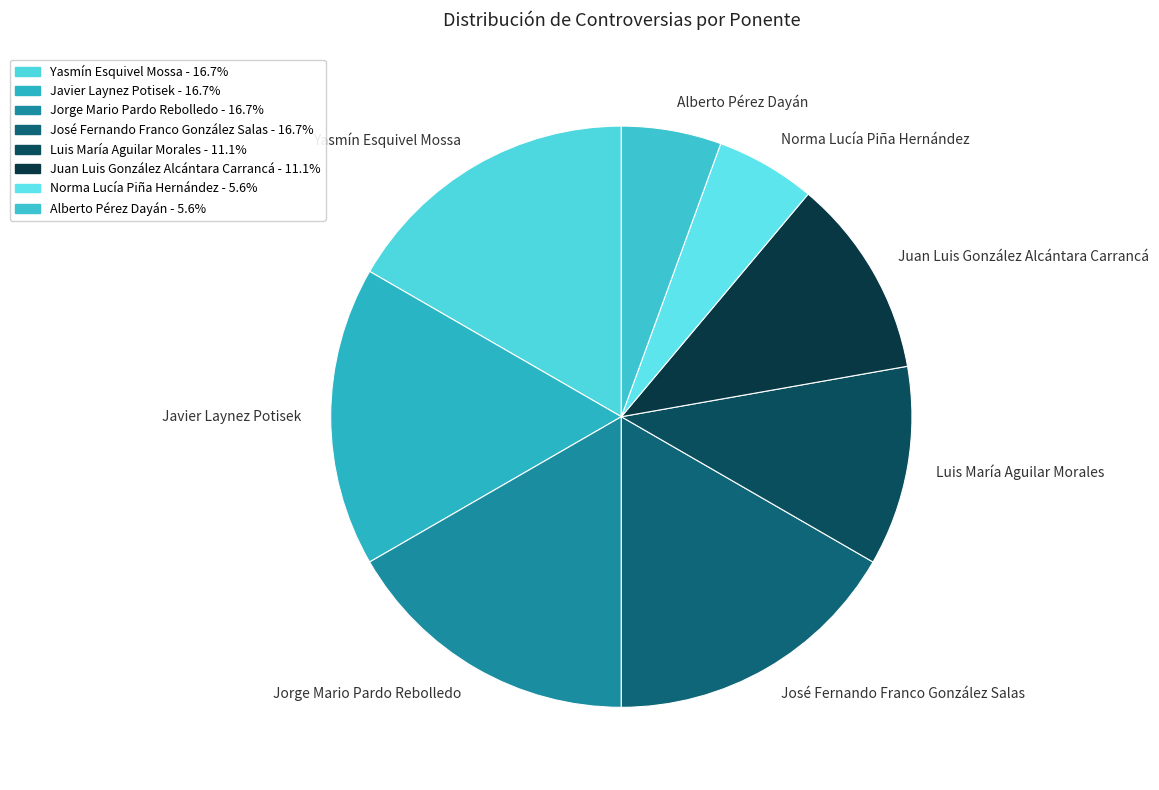

Count the number of slices in the pie.

8